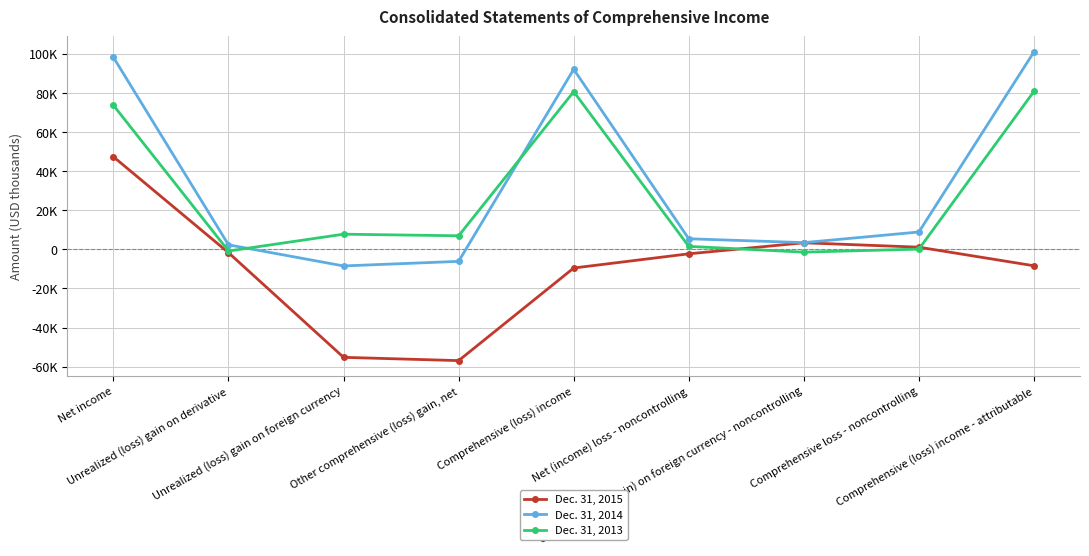

Which has a higher value, Comprehensive loss - noncontrolling or Comprehensive (loss) income - attributable?

Comprehensive loss - noncontrolling